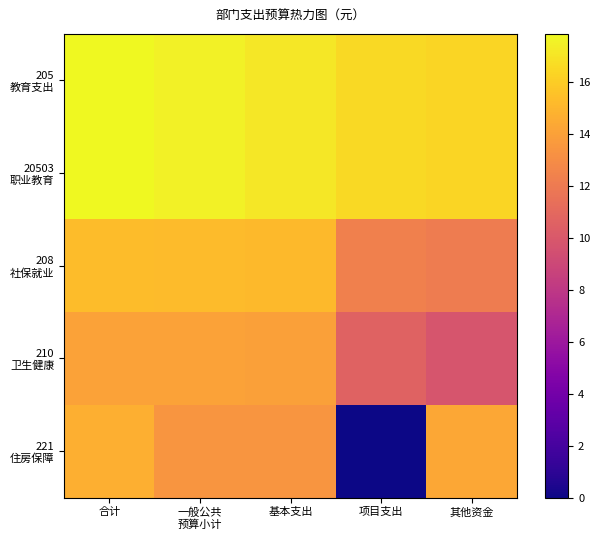

Between 其他资金 and 合计, which is larger?

合计